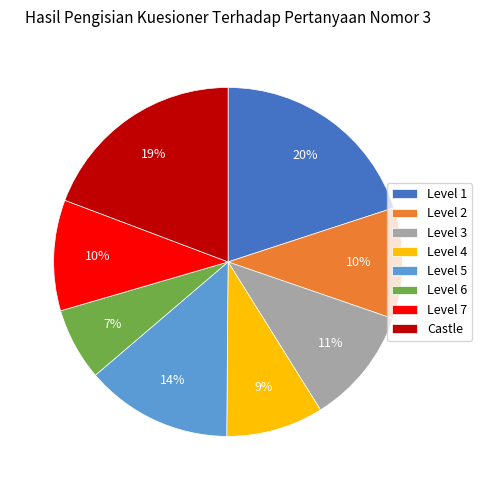

What is the largest slice in the pie chart?

Level 1